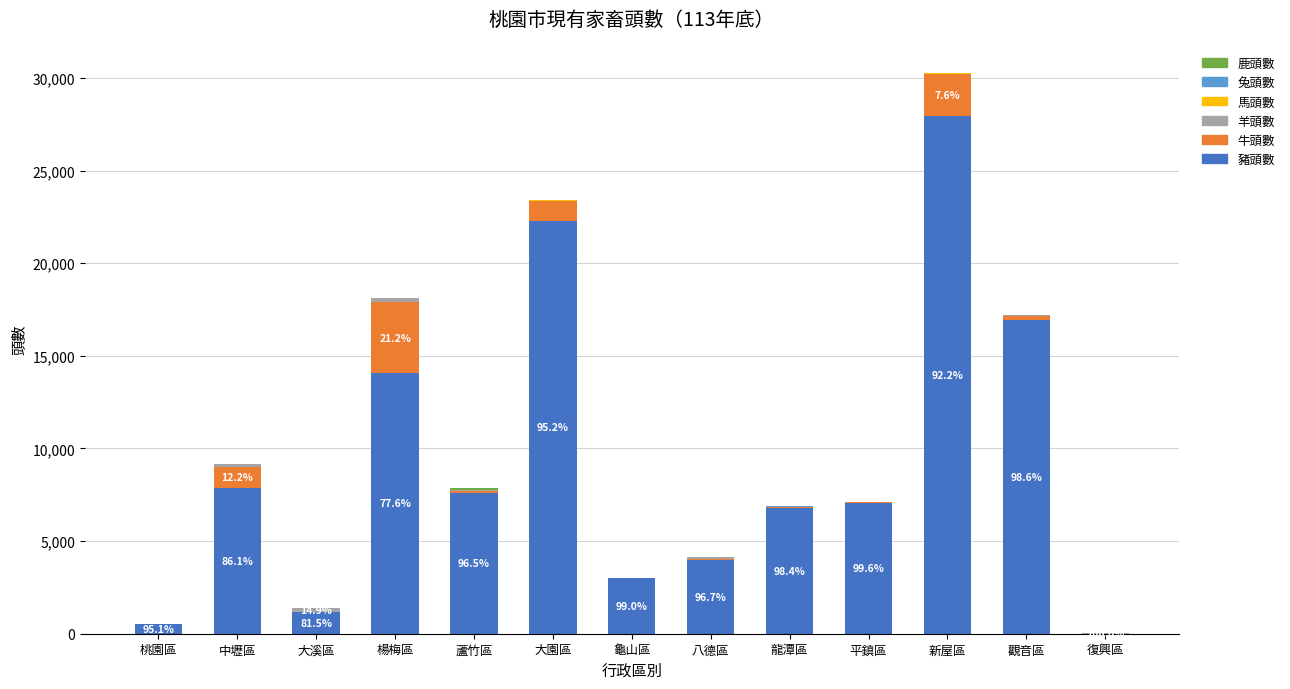

Are the bars grouped side by side (vs. stacked)?

No